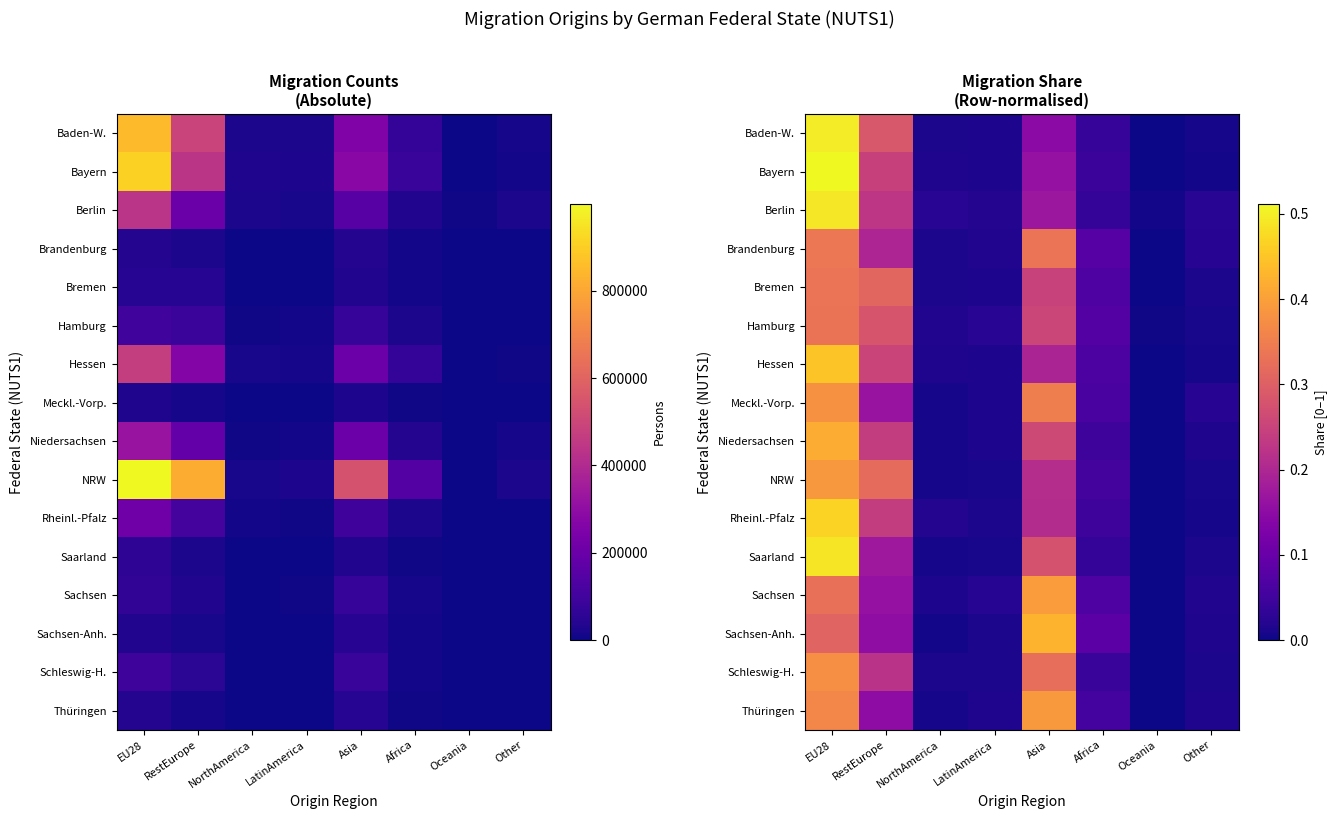

What is the sum of all Saarland values?

1.0